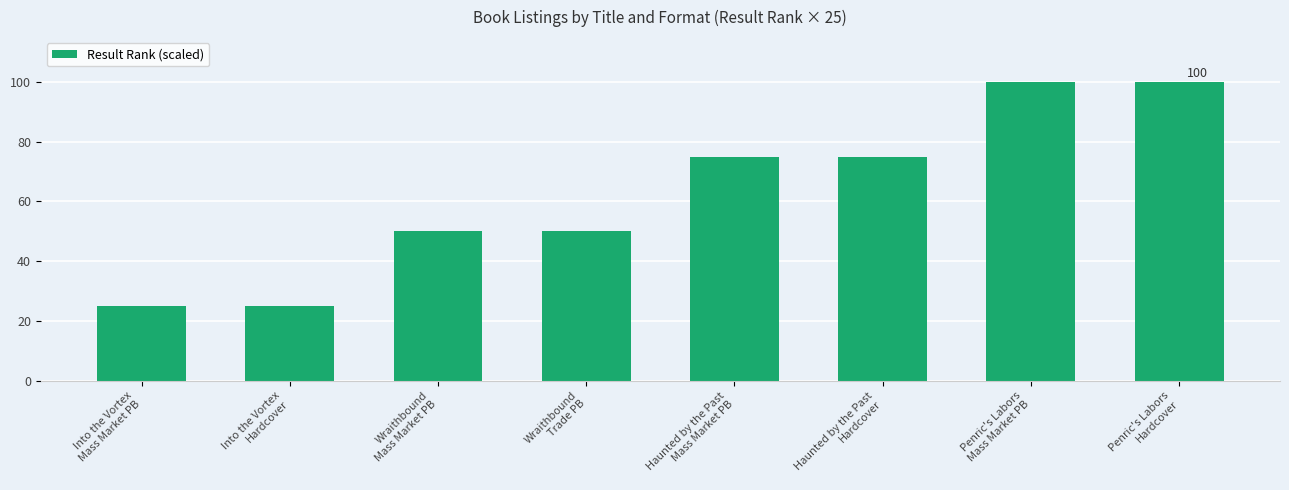

Count the number of categories in the chart.

8